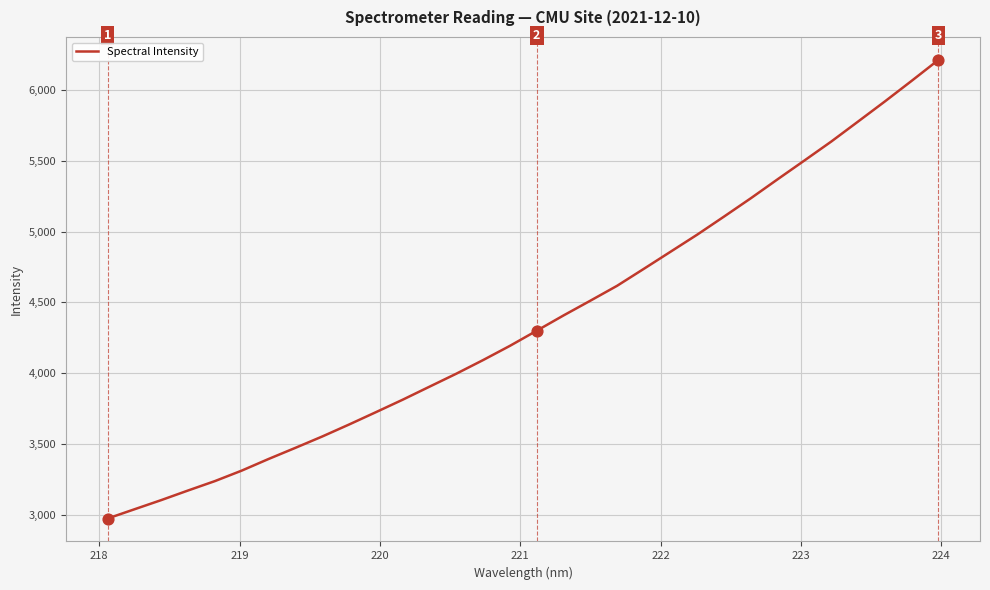

What is the greatest value displayed?

6213.5